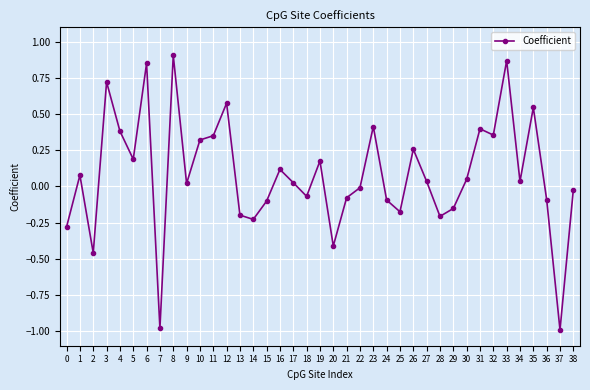

Between 22 and 18, which is larger?

22